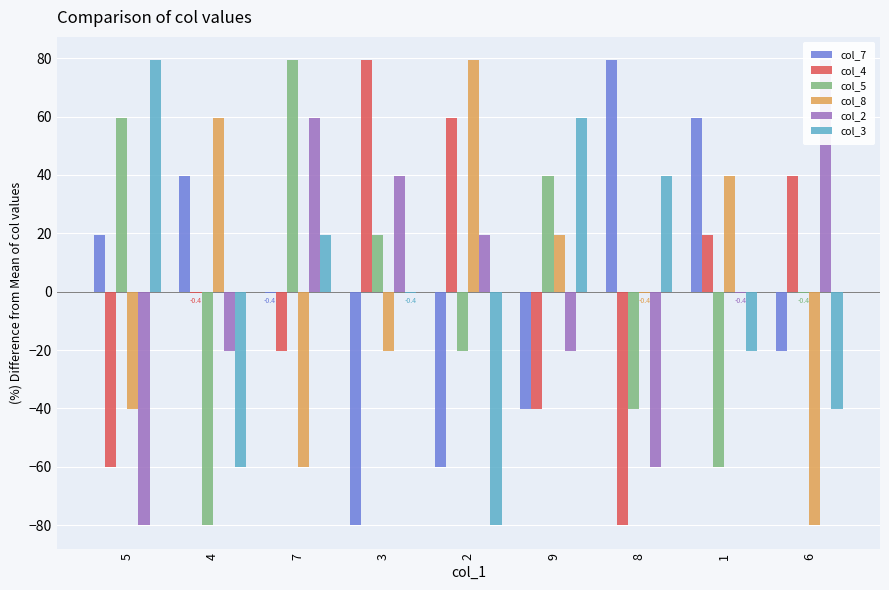

How many values in col_5 are above zero?

4